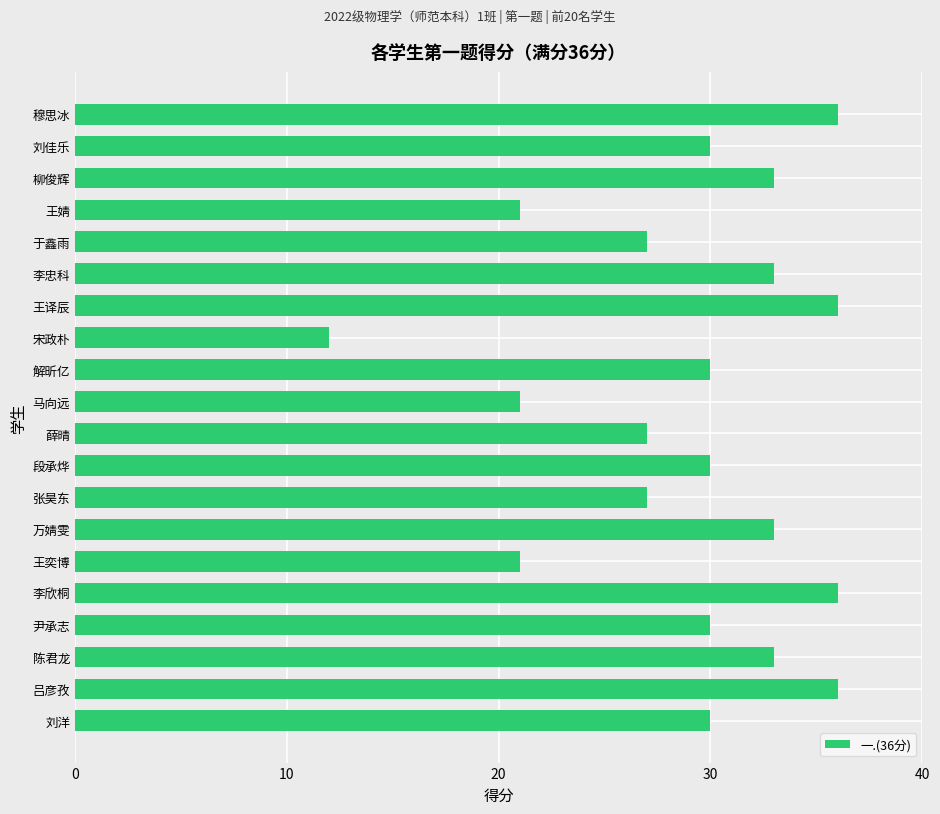

What is the sum of all values?

582